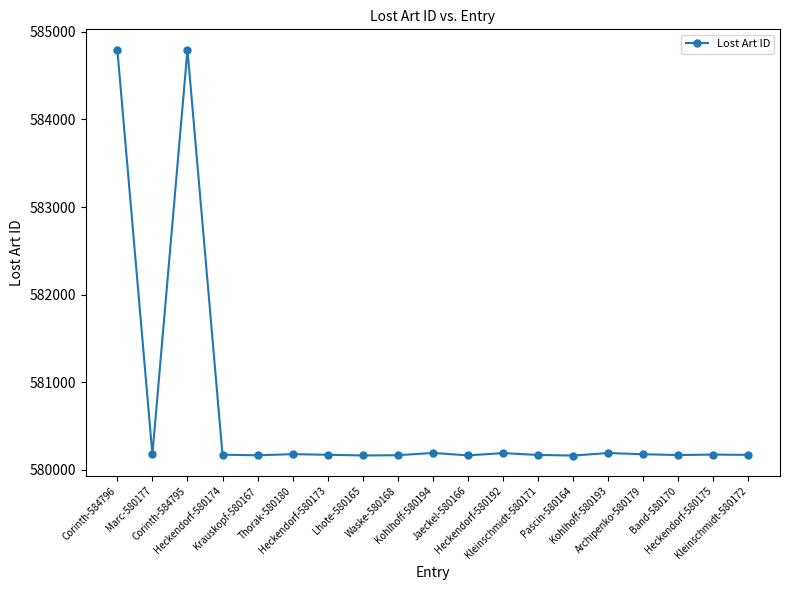

What is the smallest value displayed?

580164